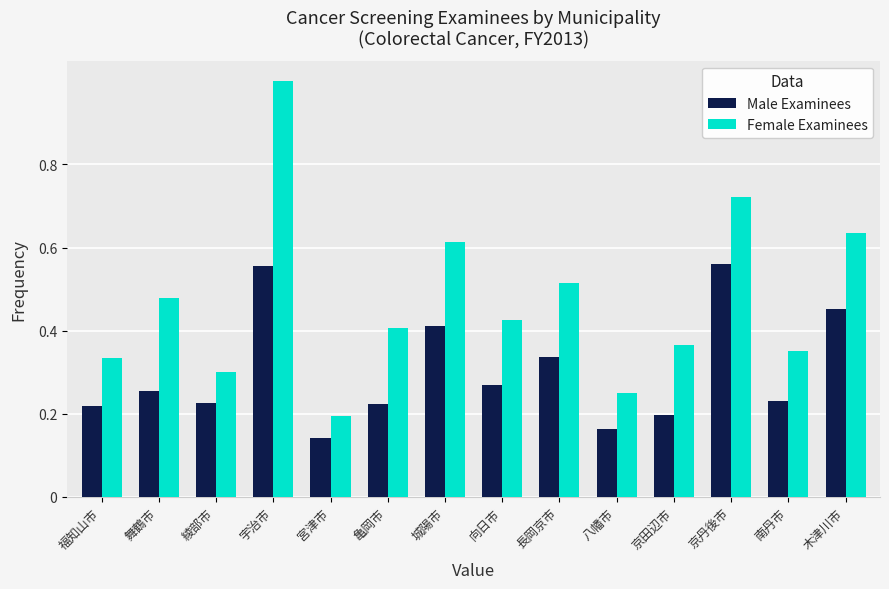

The value of Female Examinees at 宇治市 is 1.4. True or false?

False